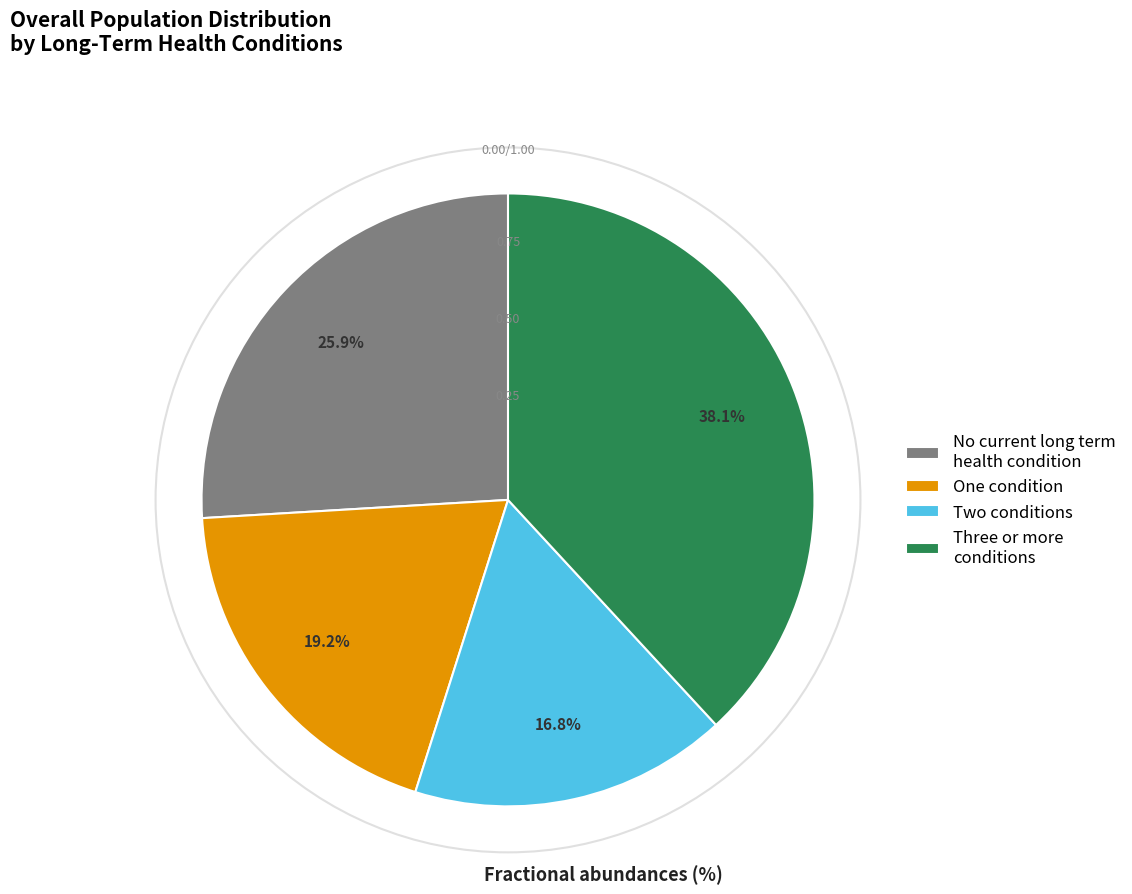

Is there any slice that represents more than half of the pie?

No